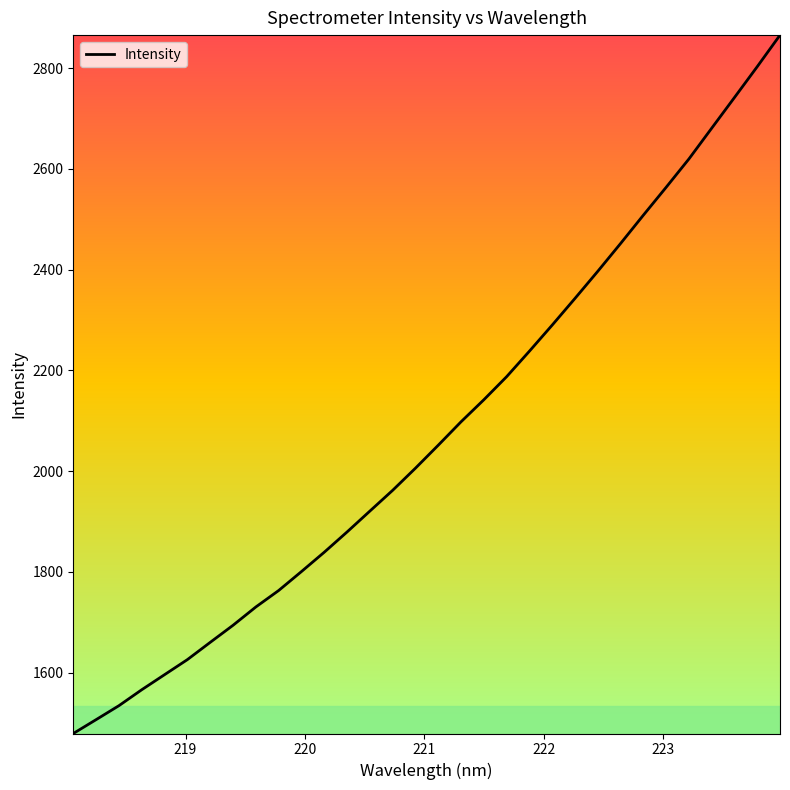

What is the smallest value displayed?

1479.1